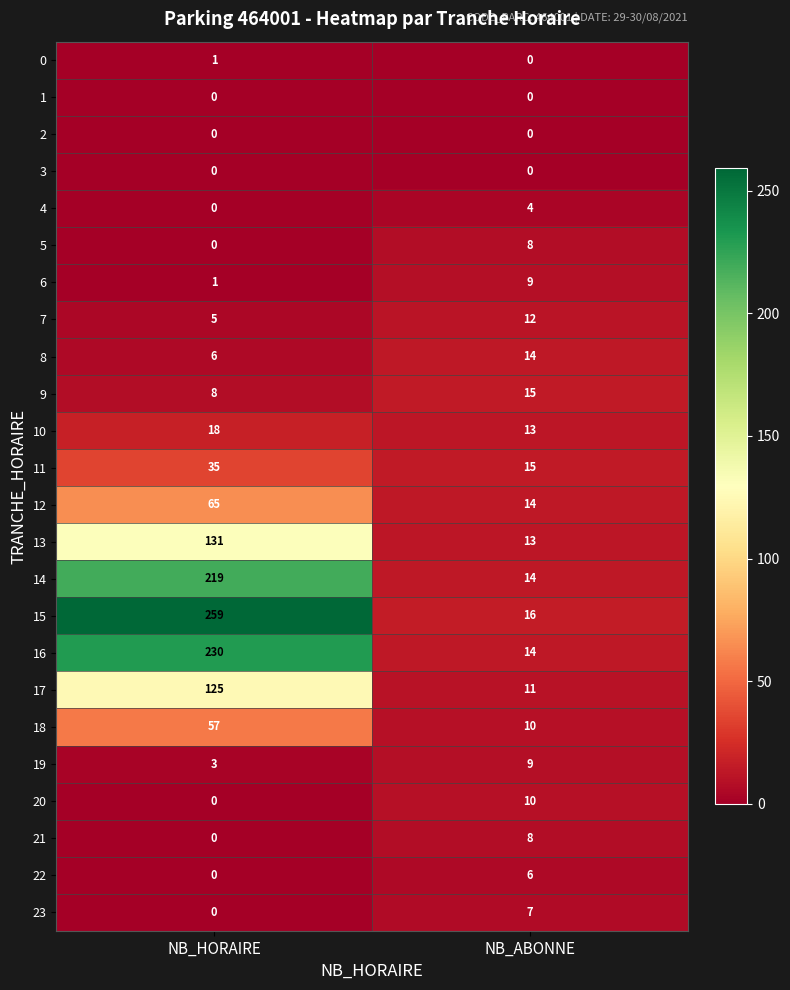

What is the sum of the 6 values at NB_ABONNE and NB_HORAIRE?

10